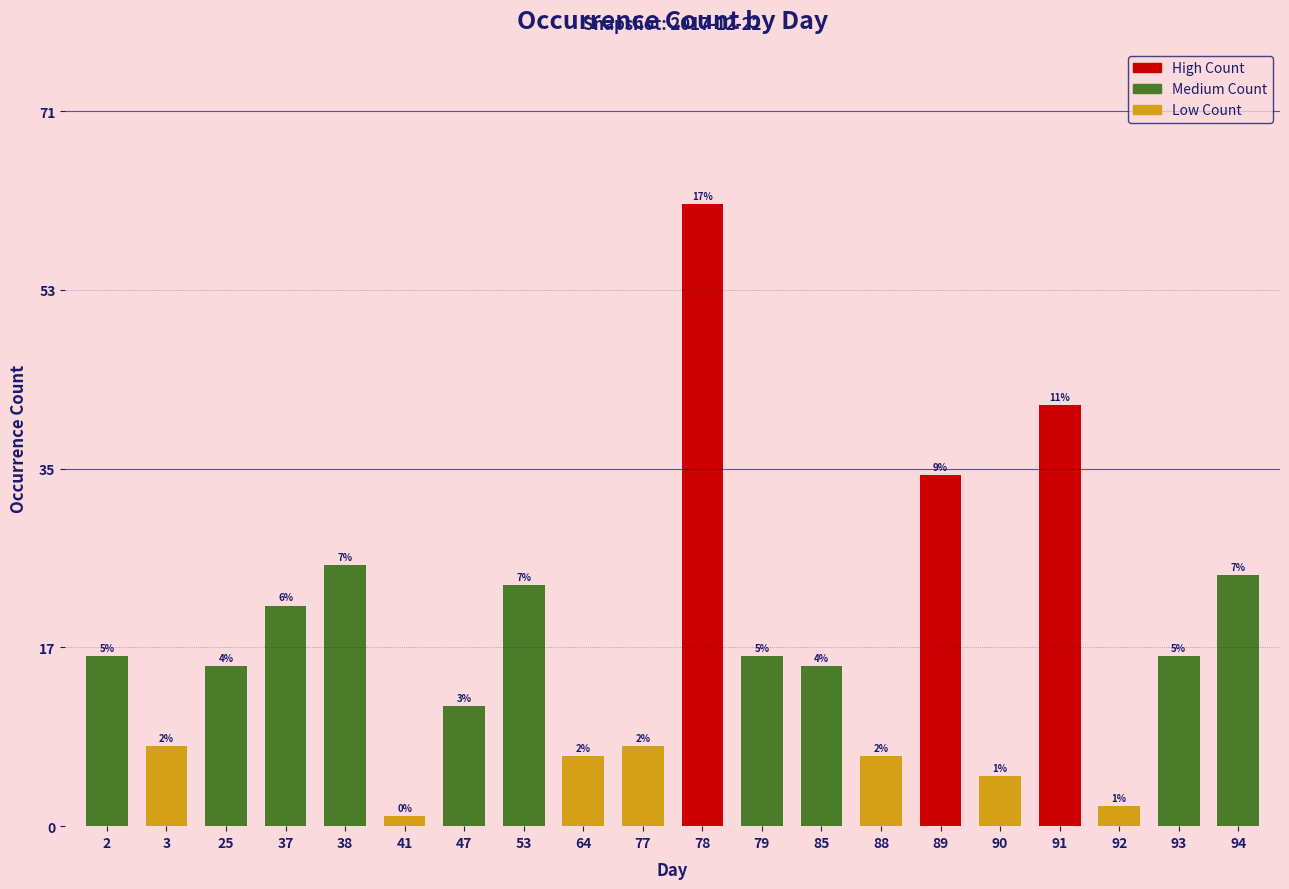

What is the maximum value shown in the chart?

62